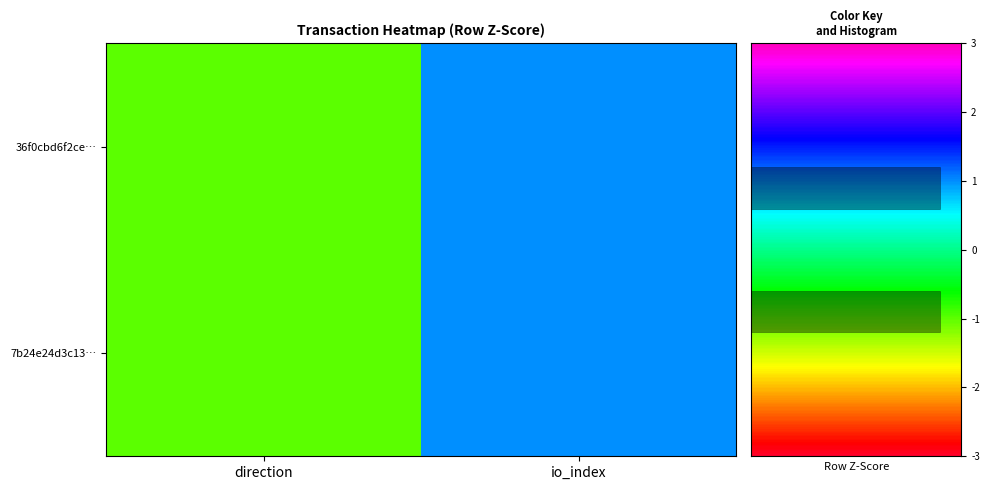

How many values in 36f0cbd6f2ce… are below zero?

1